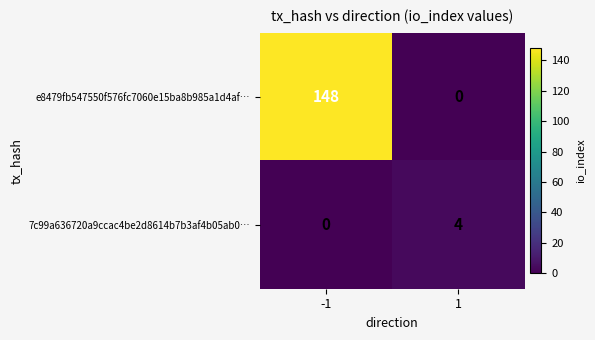

At how many categories does at least one series exceed 136?

1